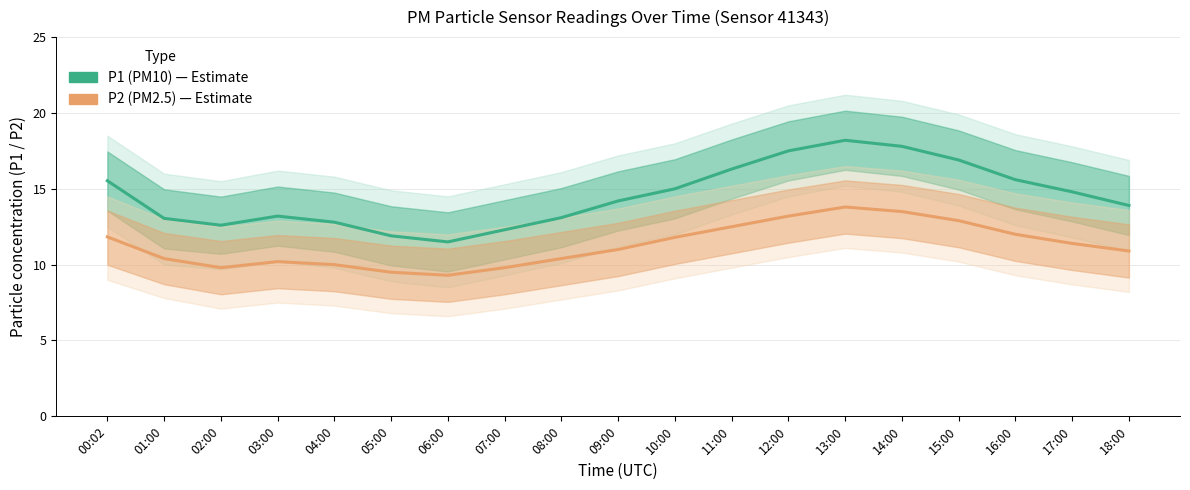

In P2 (PM2.5), how many points are higher than both neighbors (excluding endpoints)?

2